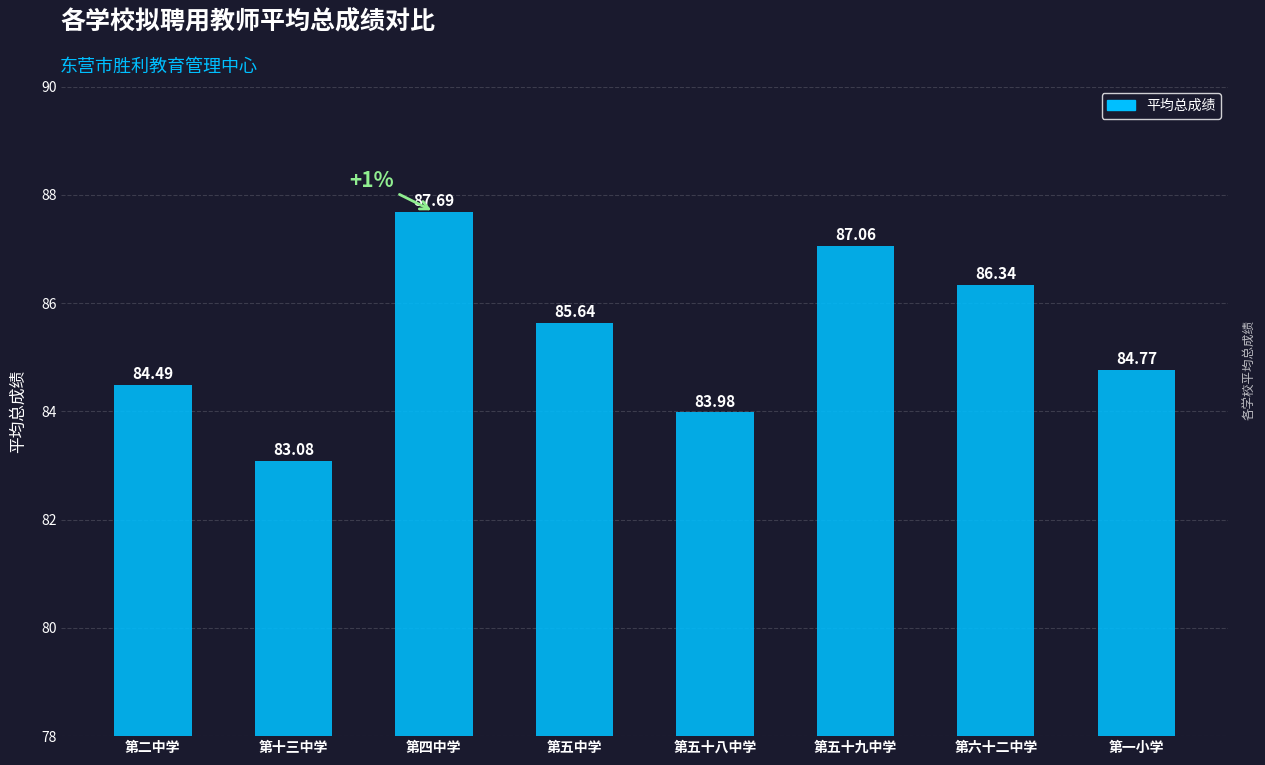

List the labels in order of value, largest first.

第四中学, 第五十九中学, 第六十二中学, 第五中学, 第一小学, 第二中学, 第五十八中学, 第十三中学